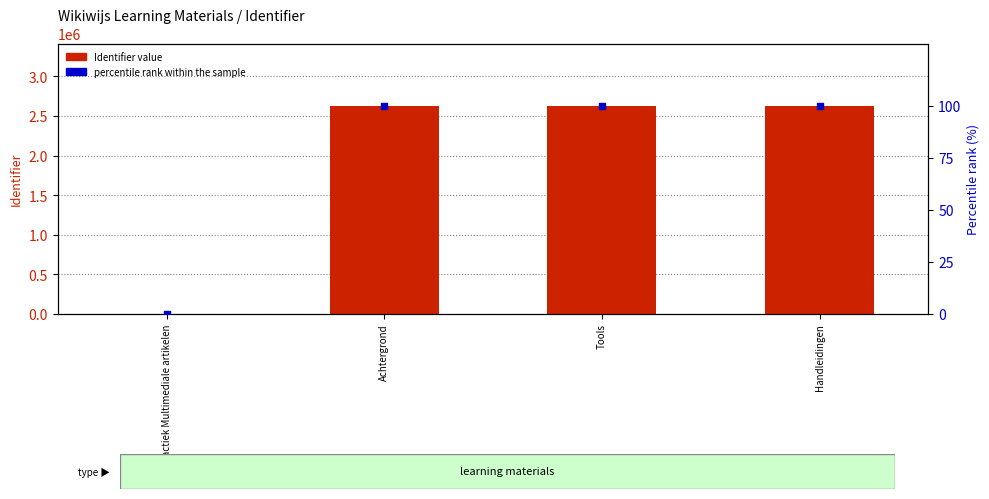

What is the total value across all series at Tools?

2627608.0